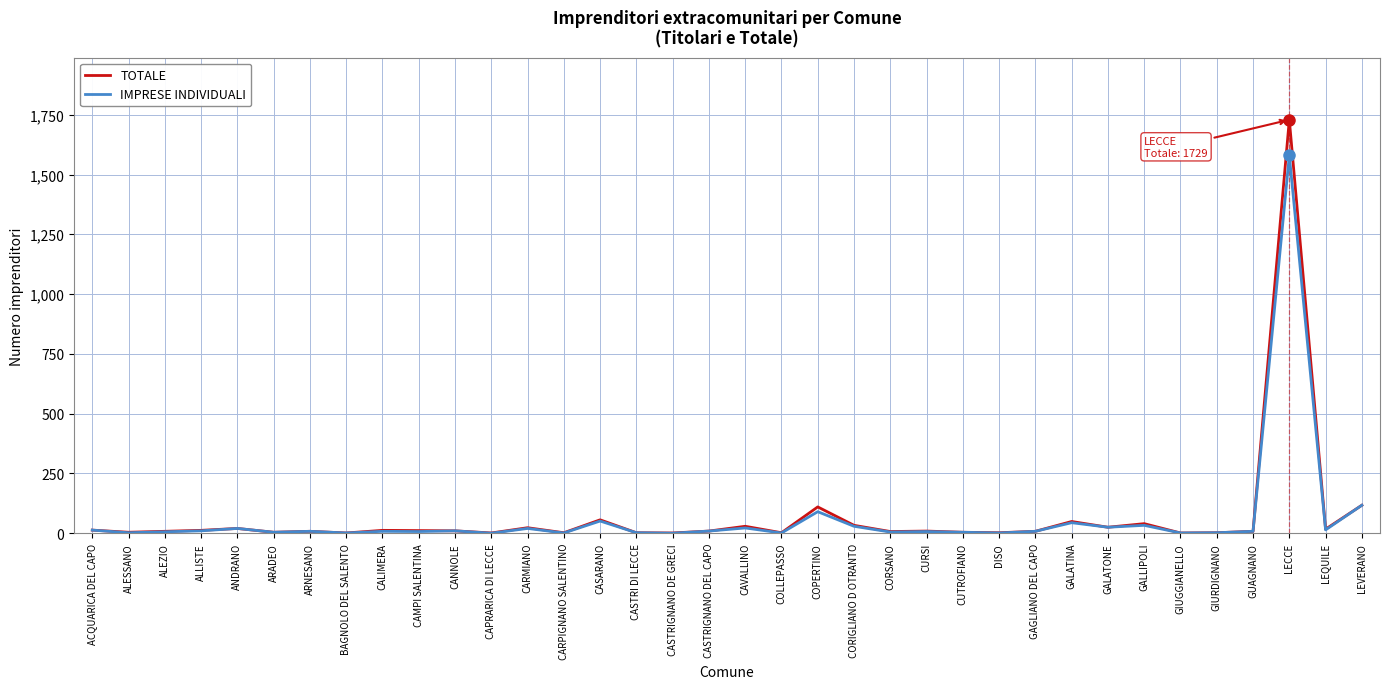

In TOTALE, how many points are lower than both neighbors (excluding endpoints)?

12